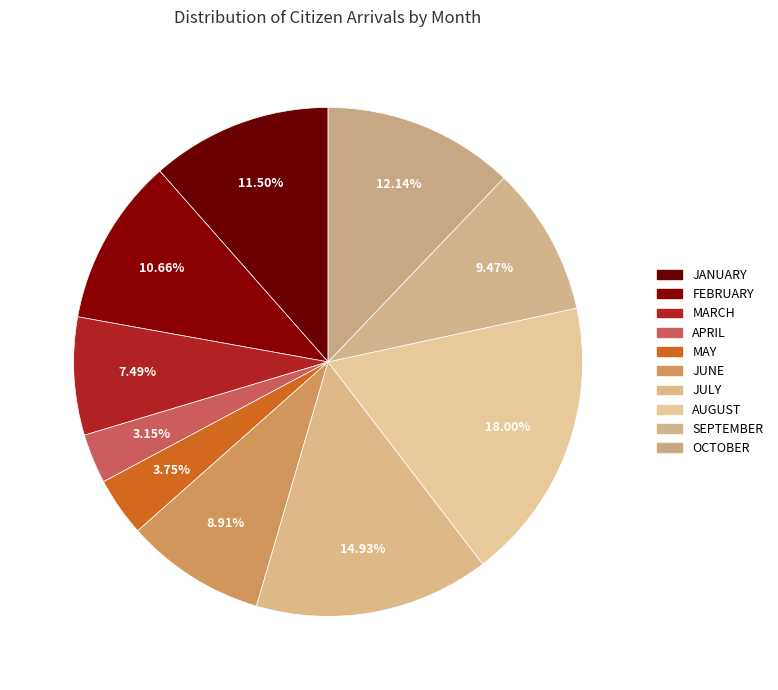

The JULY slice represents 28% of the pie. True or false?

False